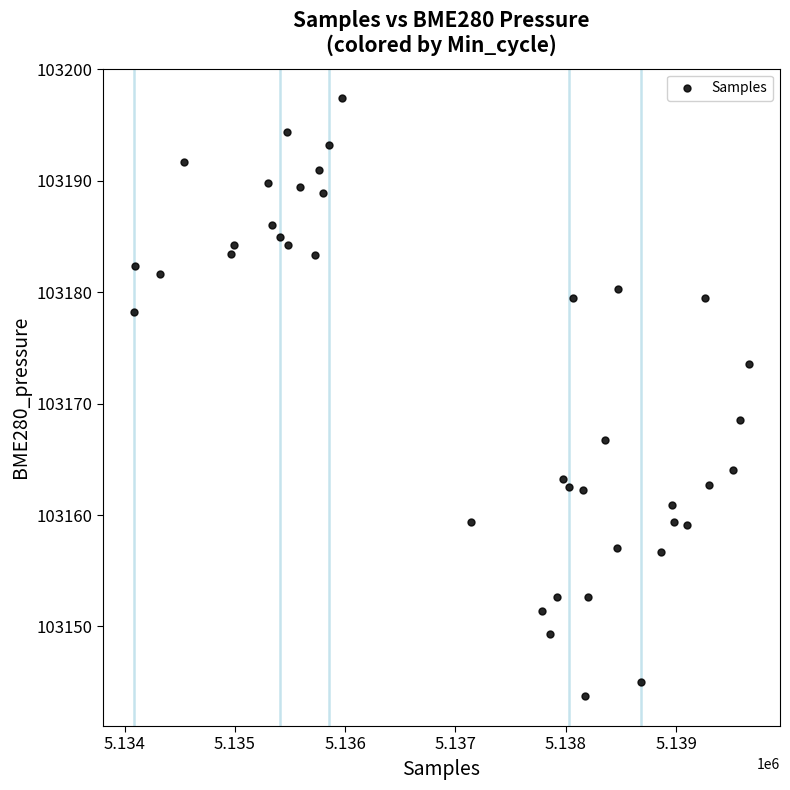

What Y value in the scatter plot is closest to 103170?

103168.5